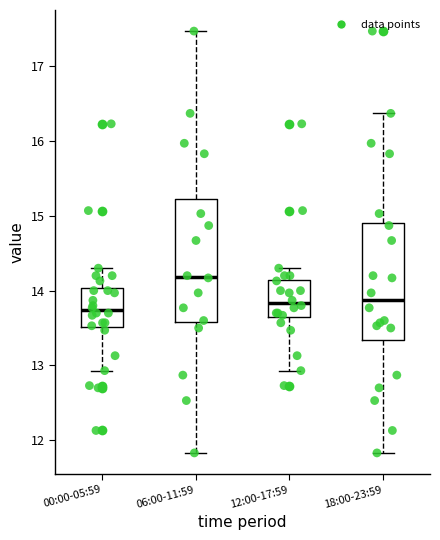

Reading left to right, transcribe this box plot: for each box, give where its median line is, the range the box spans, and where its two whiskers end, as read against the y-axis. The values are not printed on the chart, so give them approximately, as read against the axis.

00:00-05:59: median 13.7, box 13.5 to 14.0, whiskers 12.9 to 14.3
06:00-11:59: median 14.2, box 13.6 to 15.2, whiskers 11.8 to 17.5
12:00-17:59: median 13.8, box 13.6 to 14.1, whiskers 12.9 to 14.3
18:00-23:59: median 13.9, box 13.3 to 14.9, whiskers 11.8 to 16.4